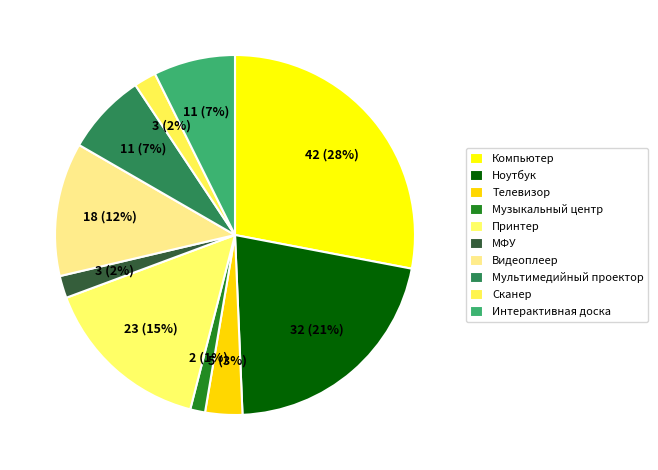

Count the number of slices in the pie.

10